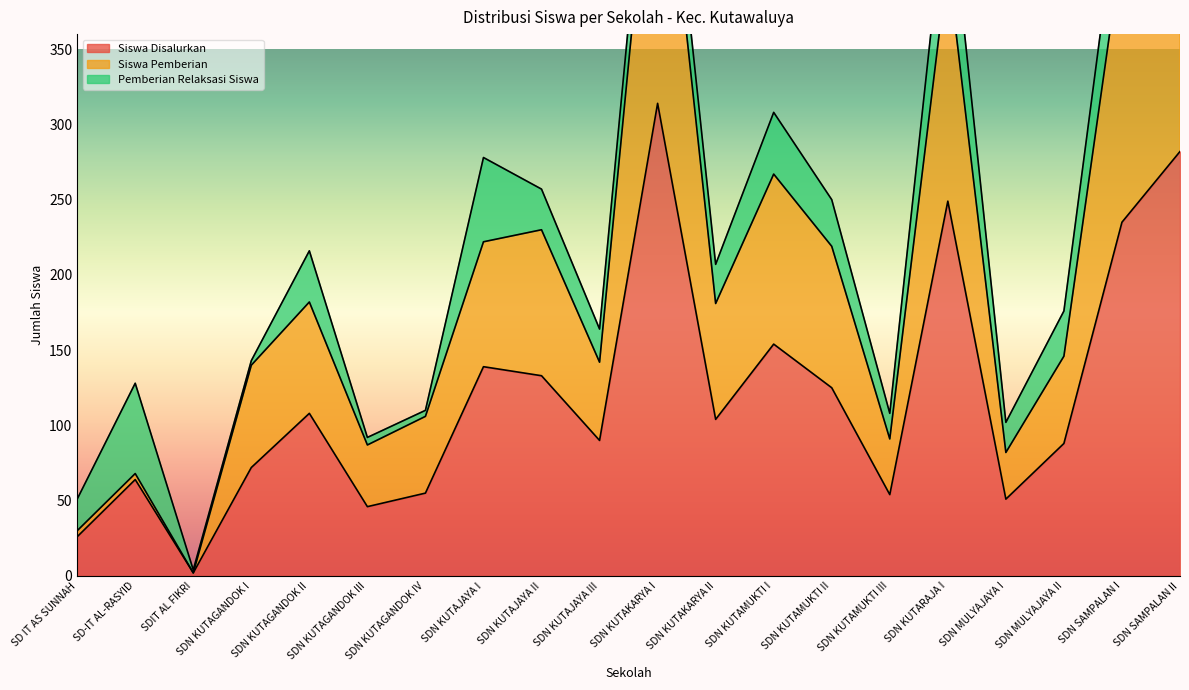

How many data points does each series have?

20